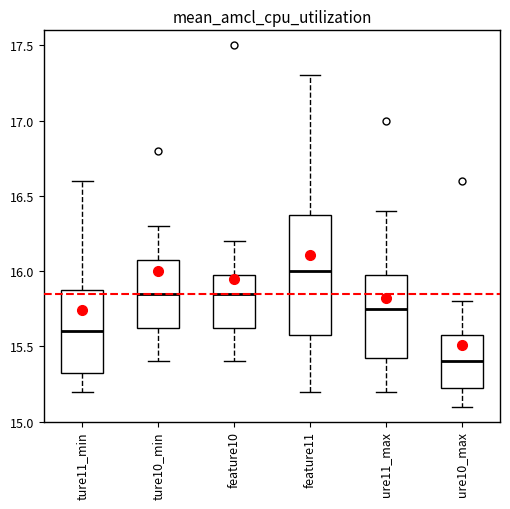

Which box is the tallest, from its lower edge to its upper edge?

feature11